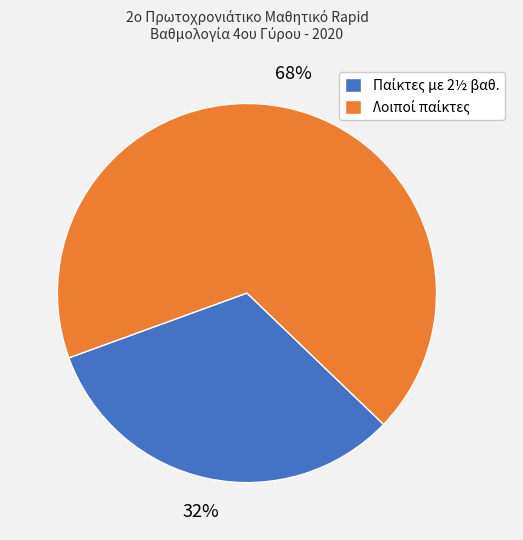

Is there a majority slice in this chart?

Yes